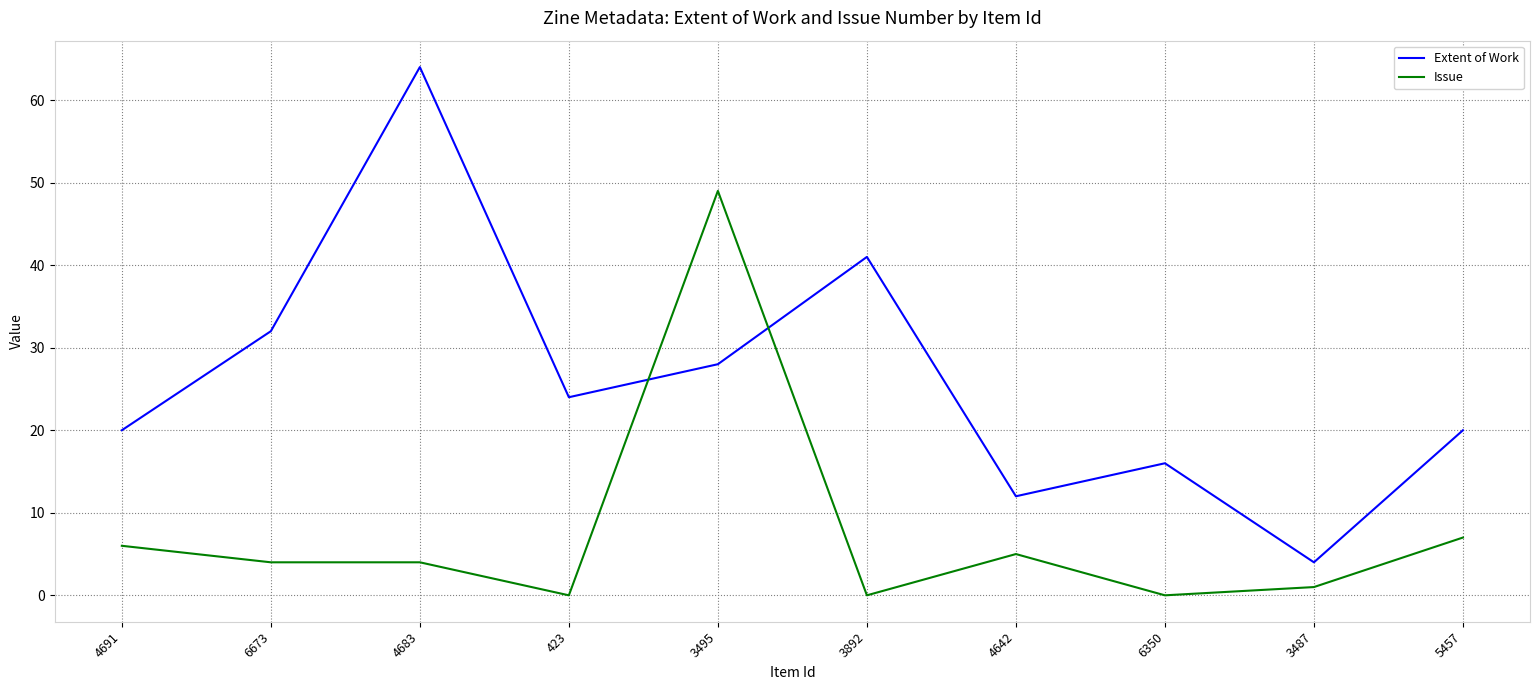

Reading left to right, extract all data points from this chart.

Extent of Work: 20	32	64	24	28	41	12	16	4	20
Issue: 6	4	4	0	49	0	5	0	1	7